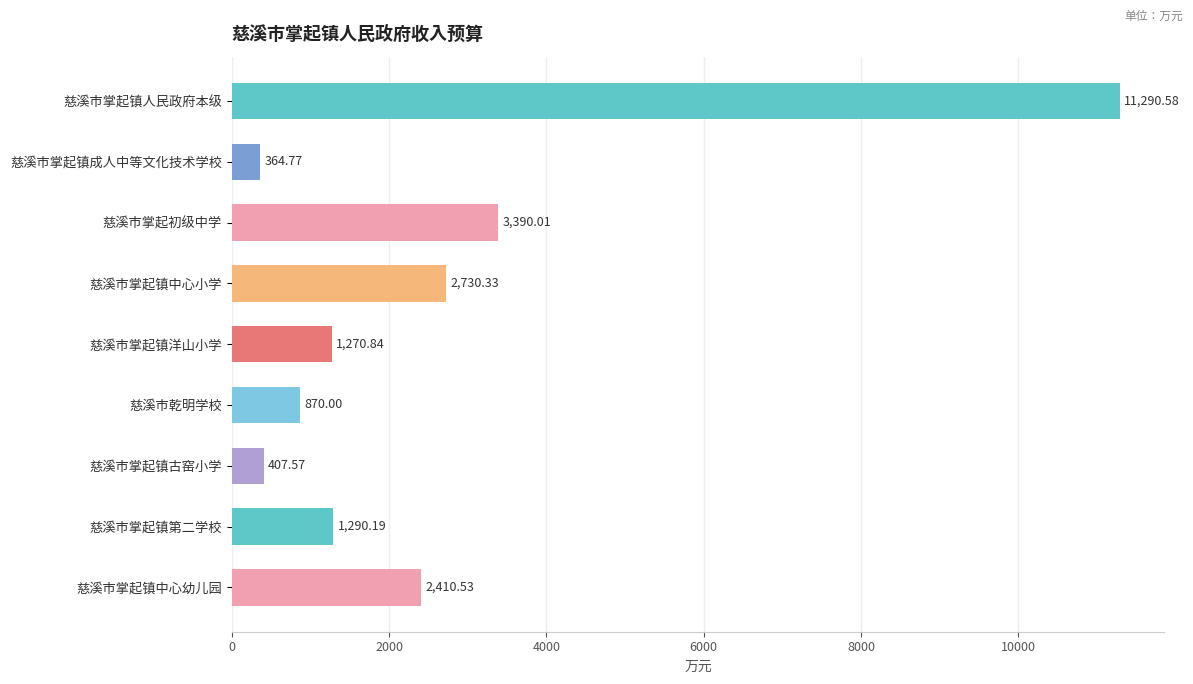

At which label is the value closest to 5827?

慈溪市掌起初级中学